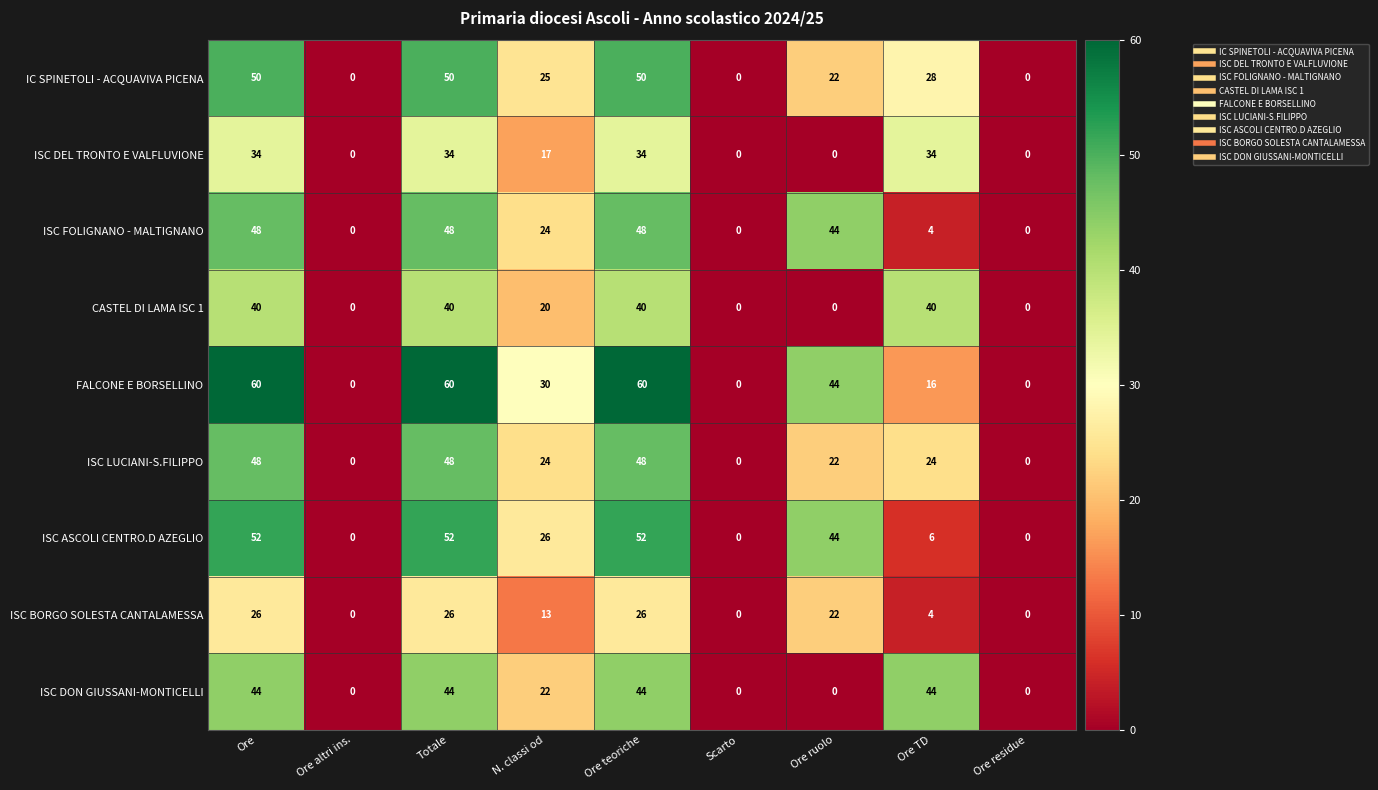

The ISC DON GIUSSANI-MONTICELLI series shows 0 at Ore altri ins.. True or false?

True